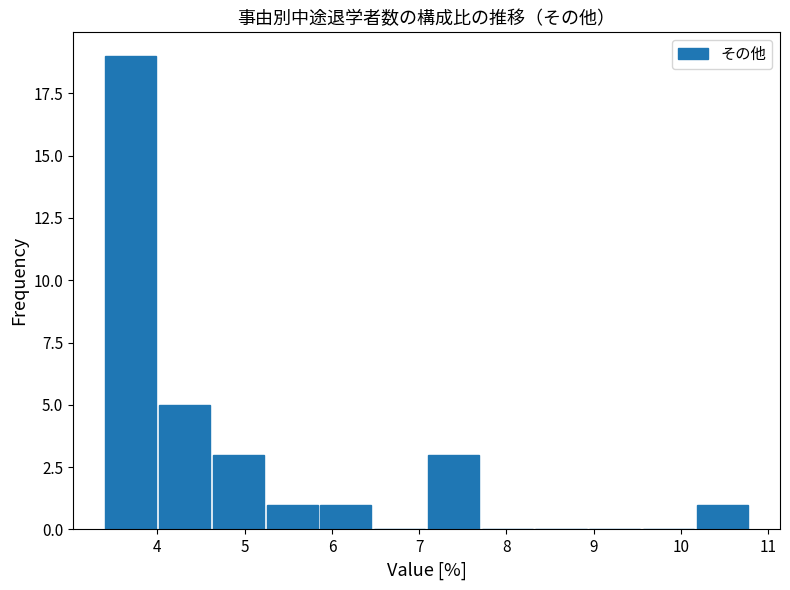

Over which range of the x-axis is the bar tallest?

3.4 to 4.0